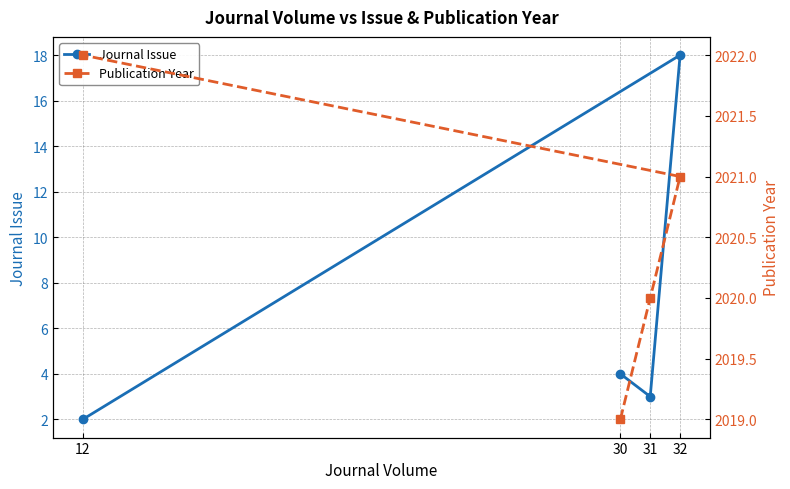

Rank the categories by Publication Year value from highest to lowest.

12, 32, 31, 30